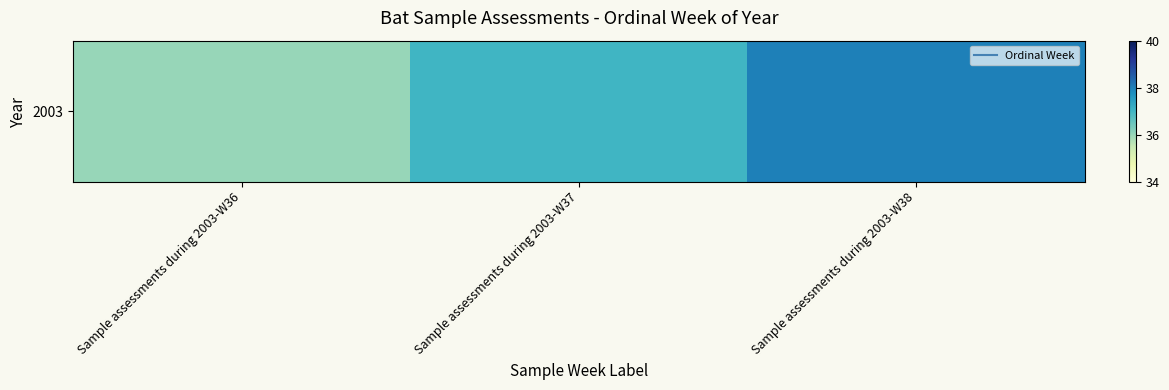

Read the value at Sample assessments during 2003-W36.

36